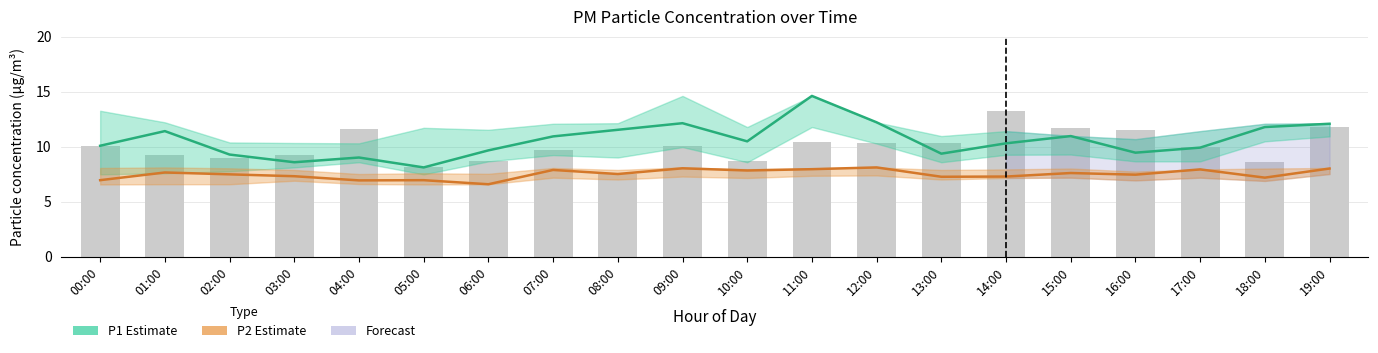

The P1 (PM10) series shows 19.1 at 12:00. True or false?

False